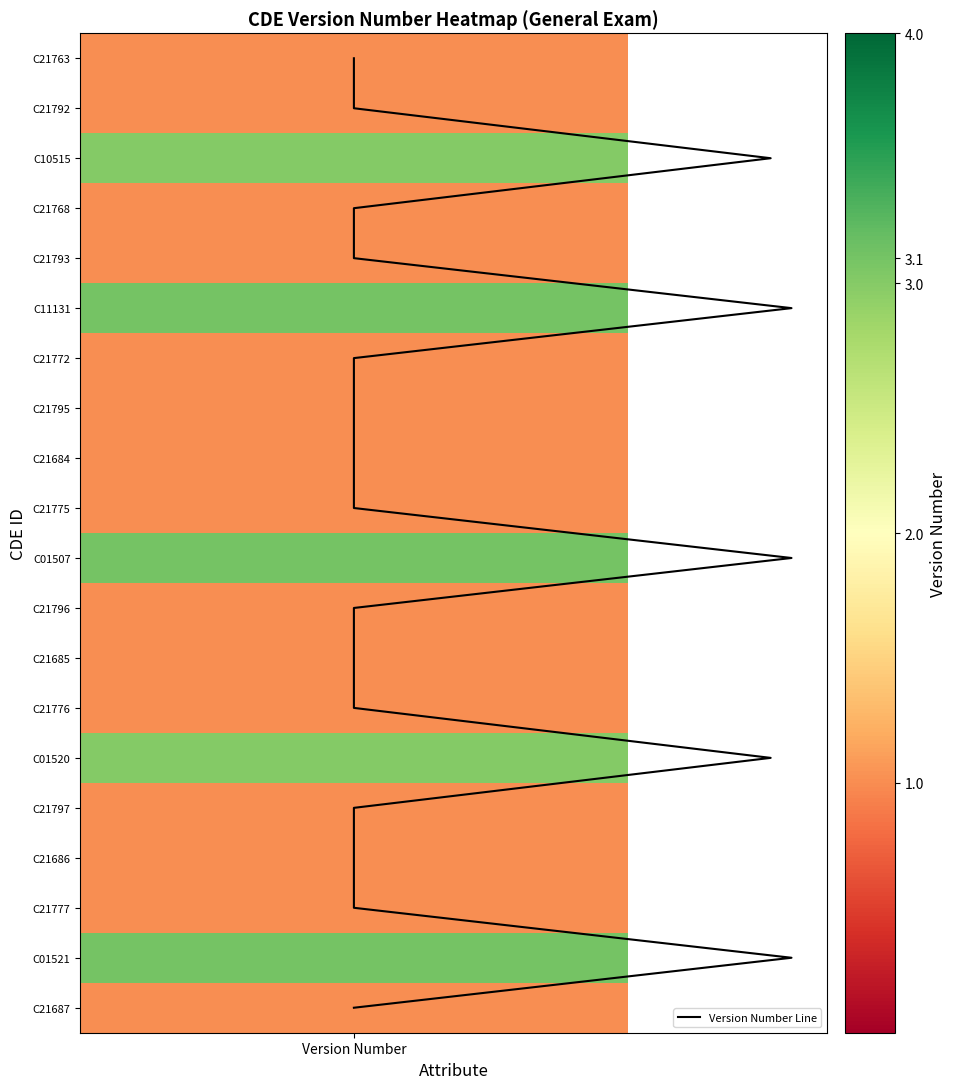

Which category has the lowest value across all series?

Version Number